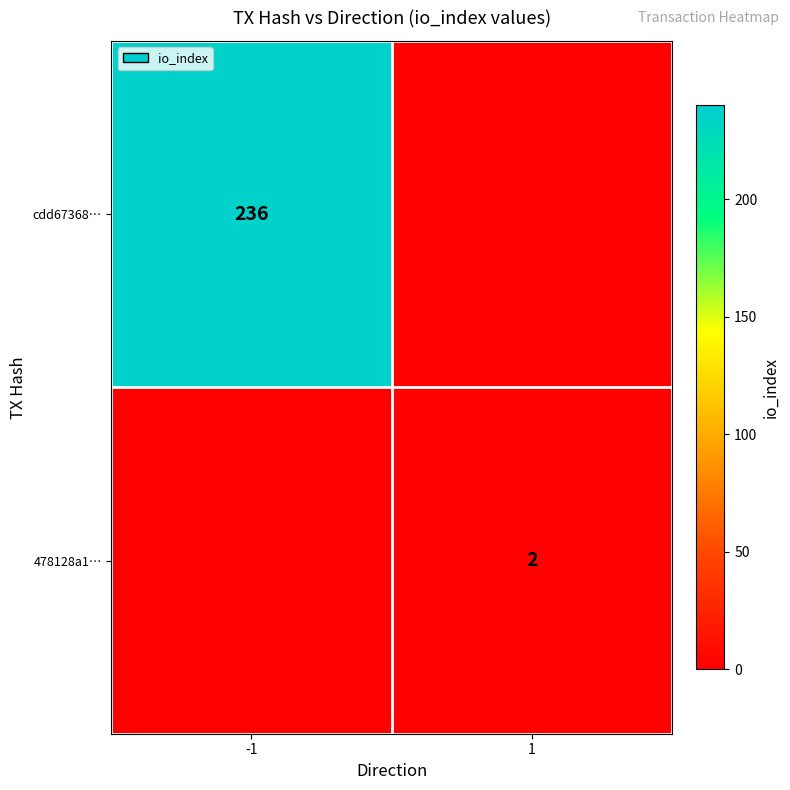

Is the value of cdd67368… at -1 greater than the value of 478128a1… at 1?

Yes